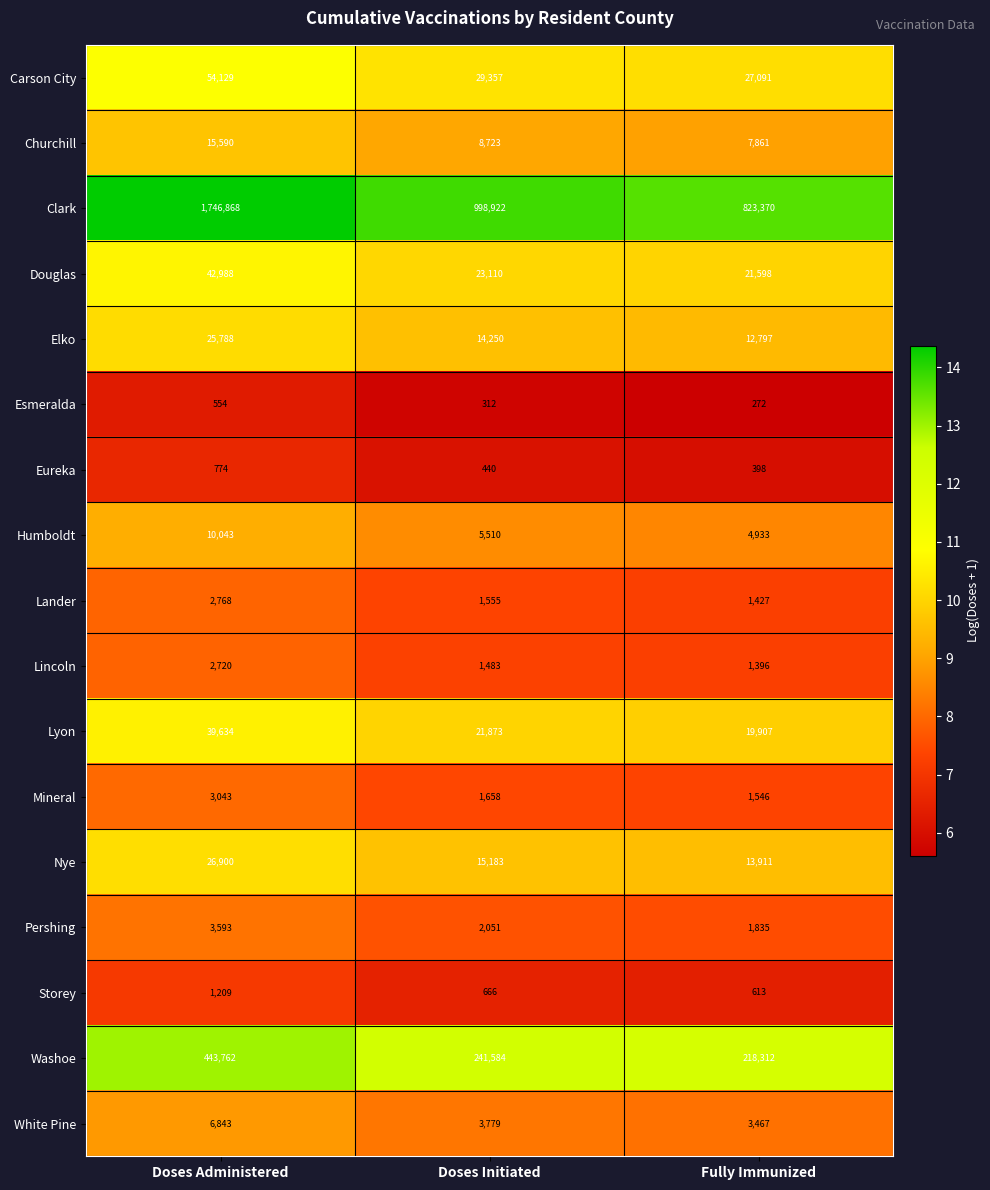

Rank the series at Doses Administered from highest to lowest value.

Clark, Washoe, Carson City, Douglas, Lyon, Nye, Elko, Churchill, Humboldt, White Pine, Pershing, Mineral, Lander, Lincoln, Storey, Eureka, Esmeralda